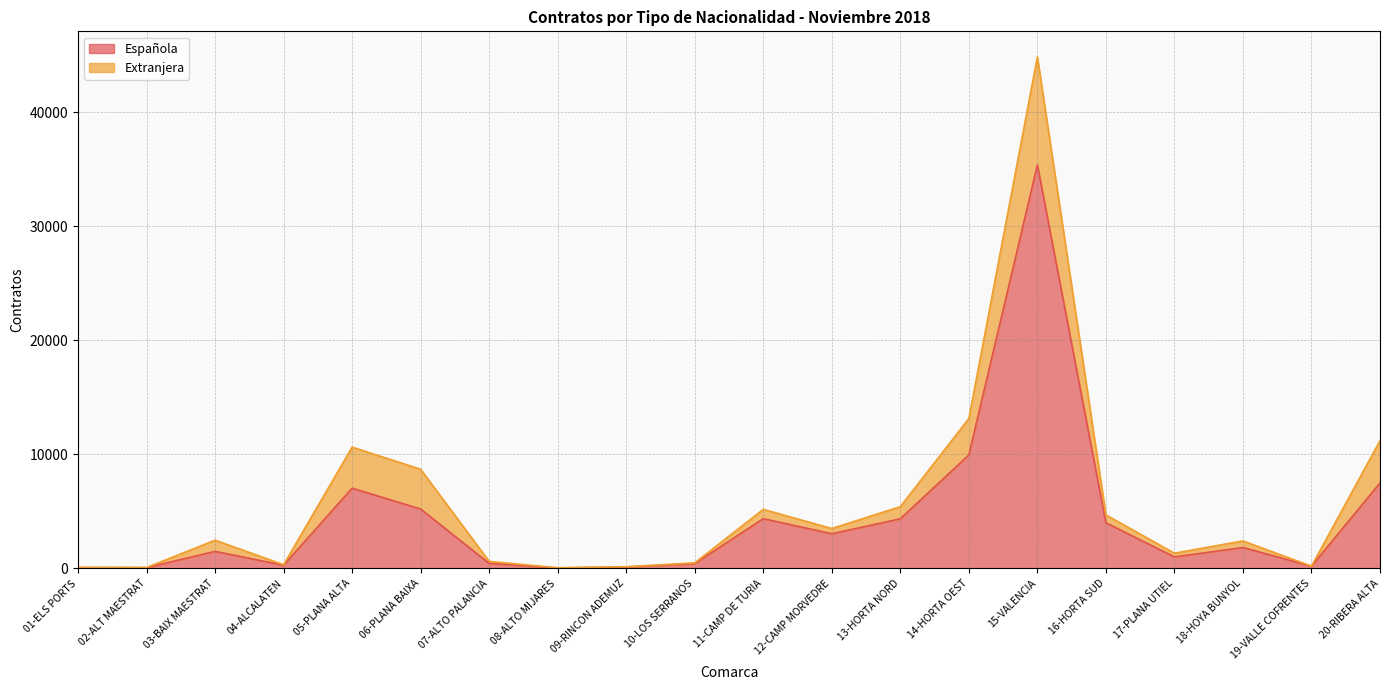

Read the value at 10-LOS SERRANOS.

423